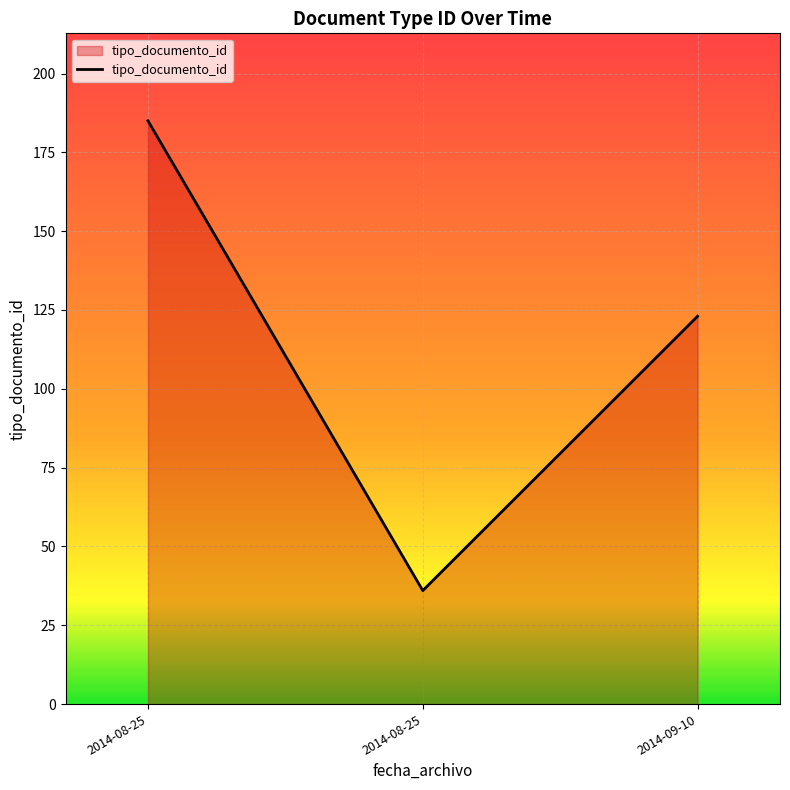

Count the number of data series in this chart.

1